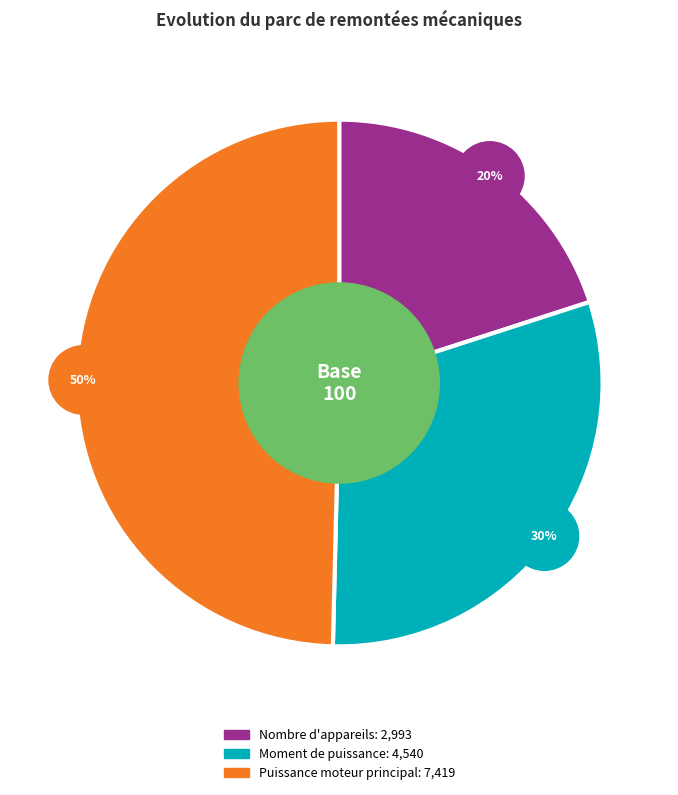

To the nearest percent, what is the combined percentage of Nombre d'appareils and Moment de puissance?

50%